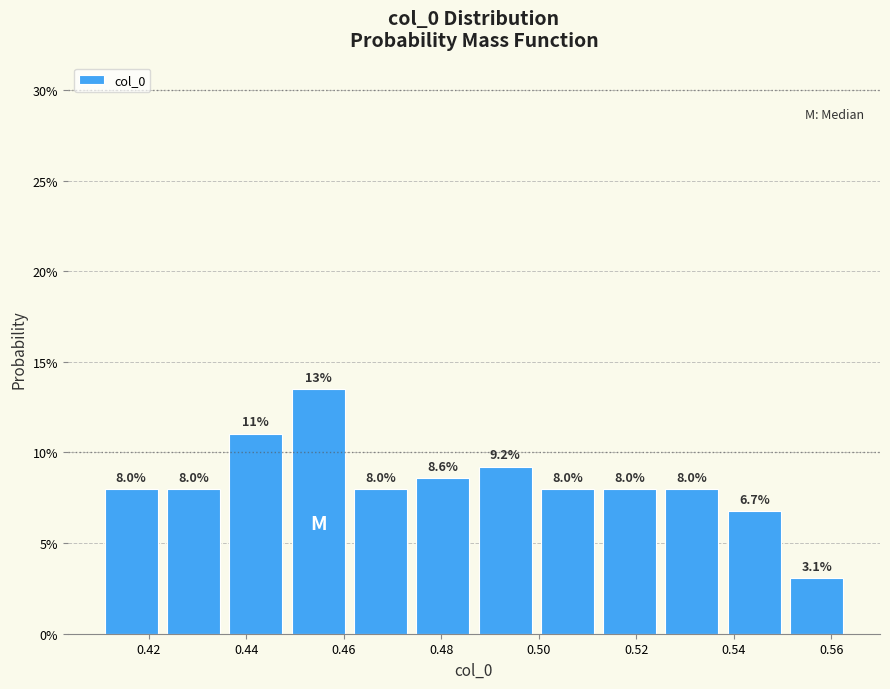

Over which range of the x-axis is the bar tallest?

0.448 to 0.462